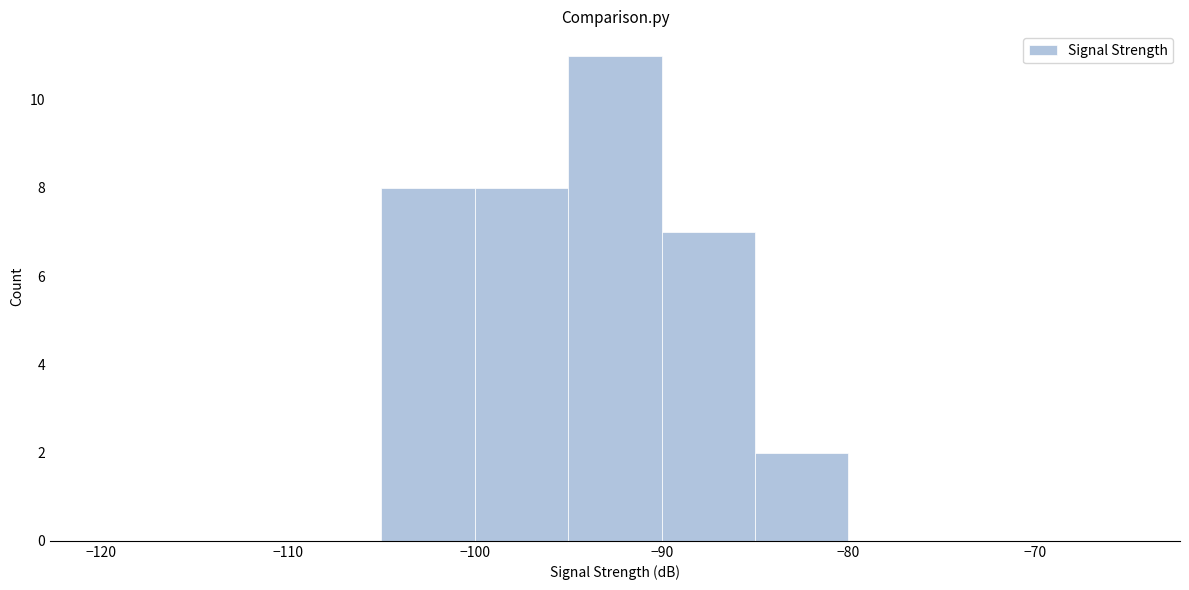

Reading left to right, list every bar in this chart as the range it spans on the x-axis followed by its height. The values are not printed on the chart, so give them approximately, as read against the axis.

-120 to -115: 0
-115 to -110: 0
-110 to -105: 0
-105 to -100: 8
-100 to -95: 8
-95 to -90: 11
-90 to -85: 7
-85 to -80: 2
-80 to -75: 0
-75 to -70: 0
-70 to -65: 0